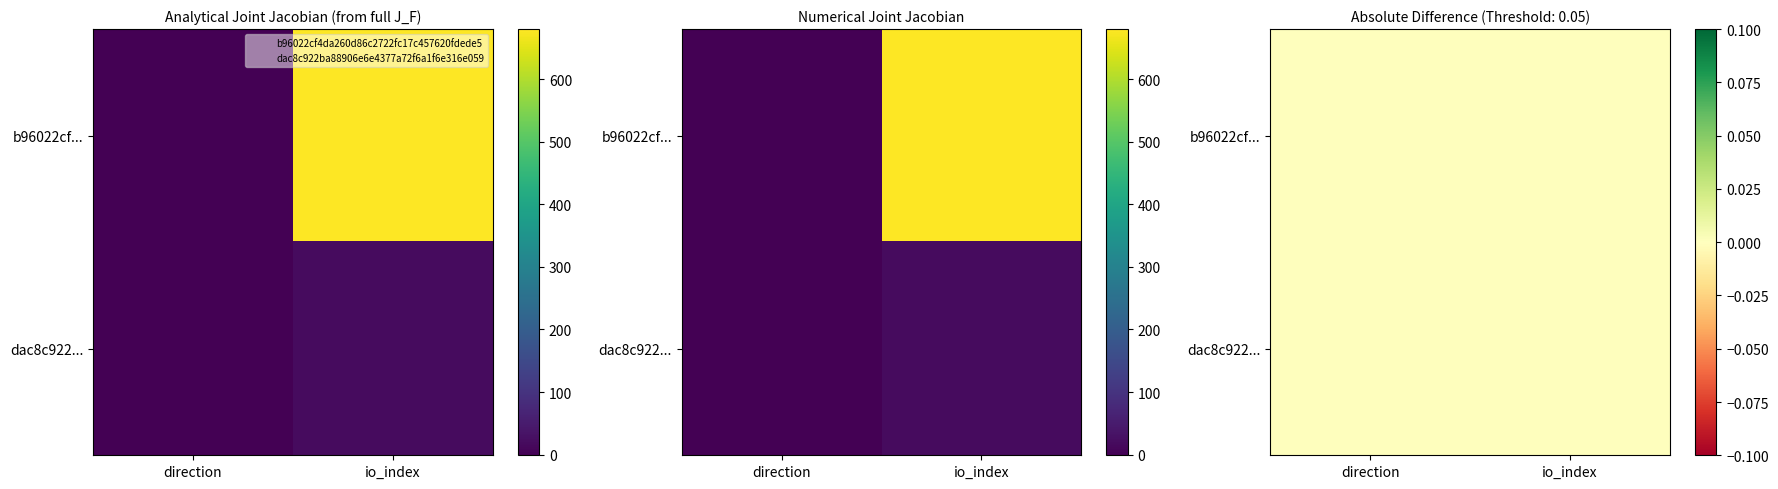

List the series in order of their overall mean, lowest first.

dac8c922ba88906e6e4377a72f6a1f6e316e059, b96022cf4da260d86c2722fc17c457620fdede5